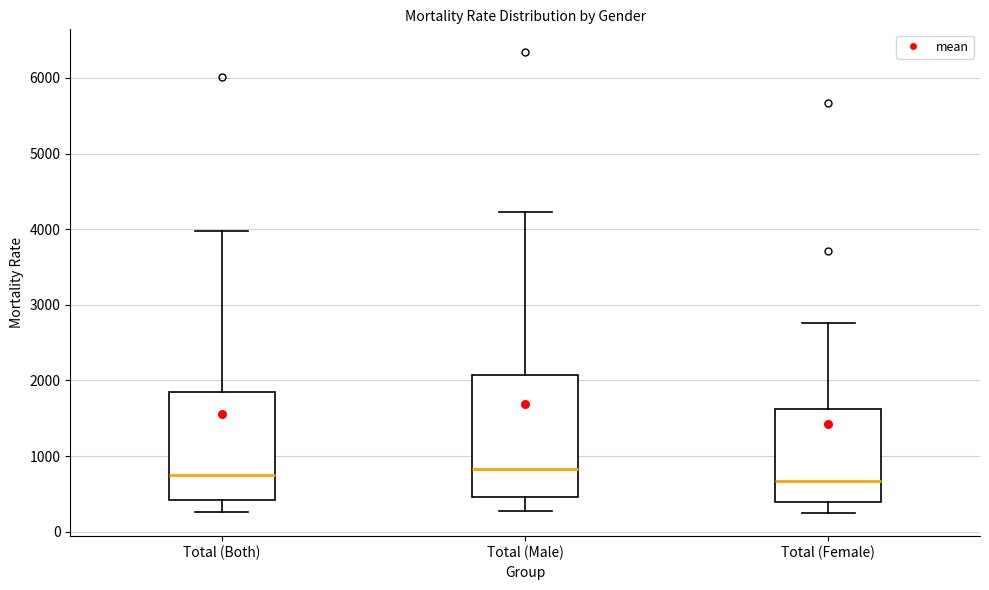

Reading left to right, transcribe this box plot: for each box, give where its median line is, the range the box spans, and where its two whiskers end, as read against the y-axis. The values are not printed on the chart, so give them approximately, as read against the axis.

Total (Both): median 800, box 400 to 1900, whiskers 300 to 4000
Total (Male): median 800, box 500 to 2100, whiskers 300 to 4200
Total (Female): median 700, box 400 to 1600, whiskers 200 to 2800